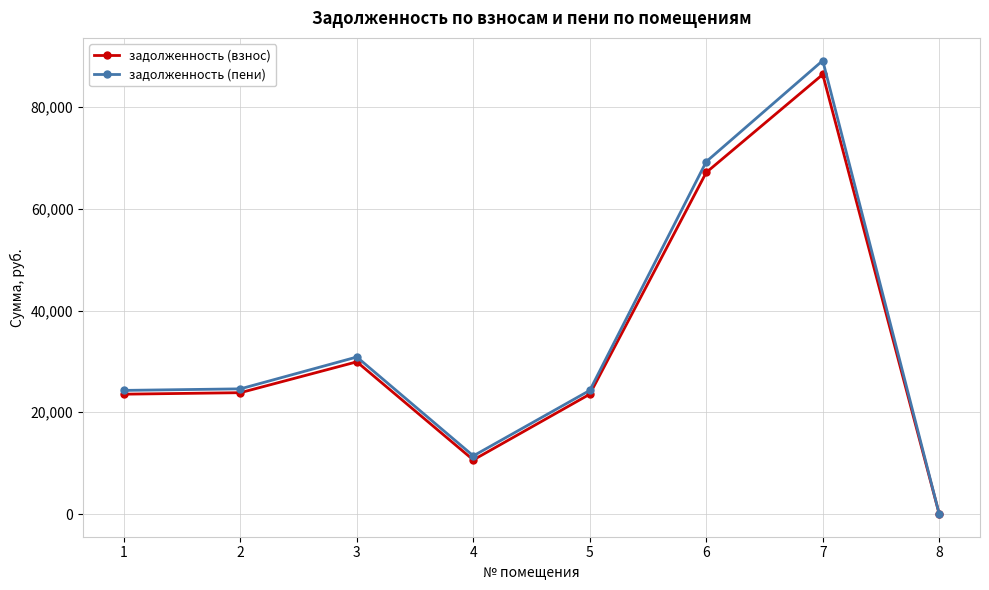

At how many categories does at least one series exceed 20325?

6